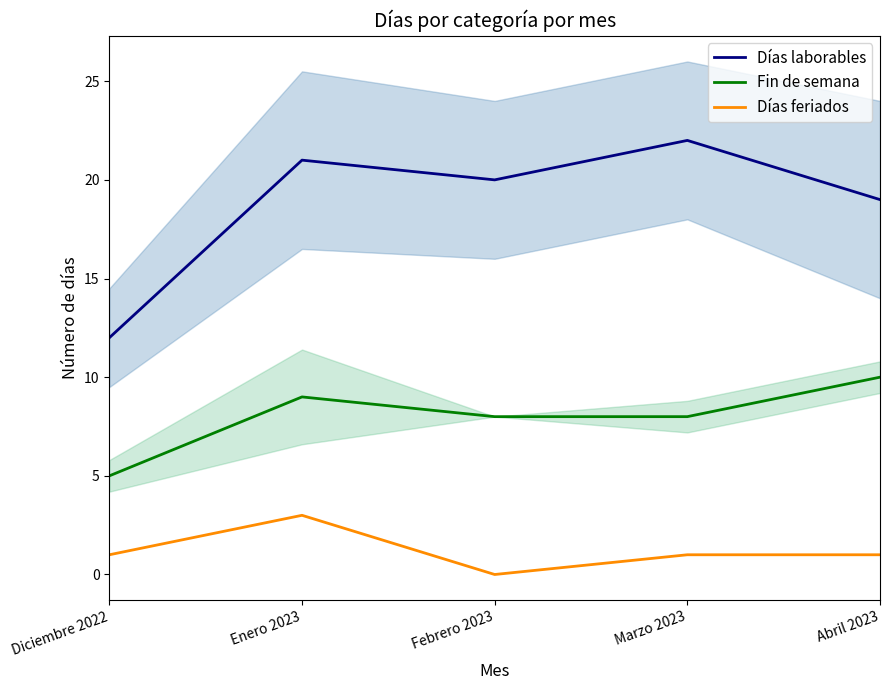

The value of Fin de semana at Diciembre 2022 is 5. True or false?

True